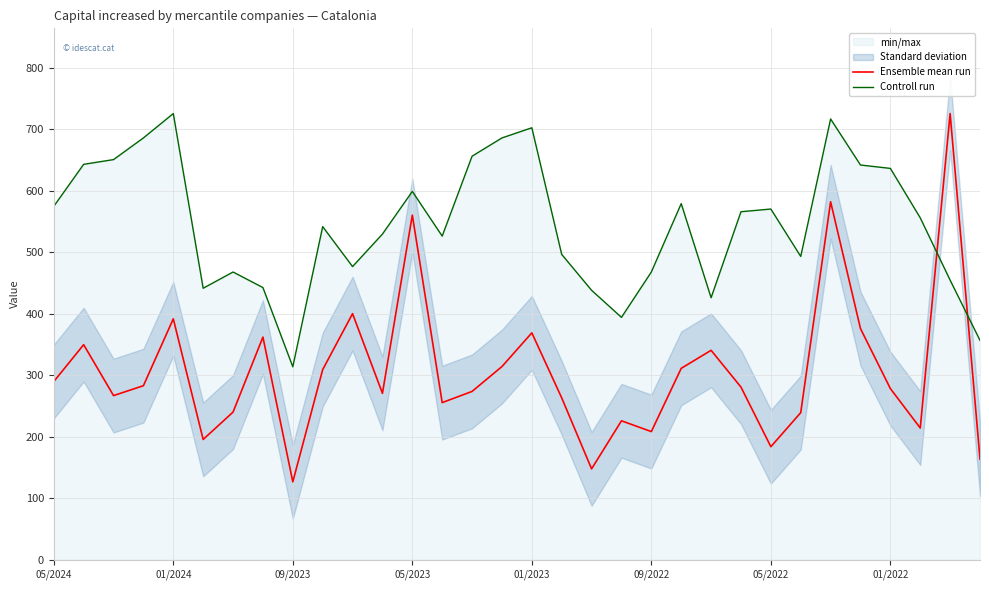

What is the lowest value of the Ensemble mean run series?

126.7